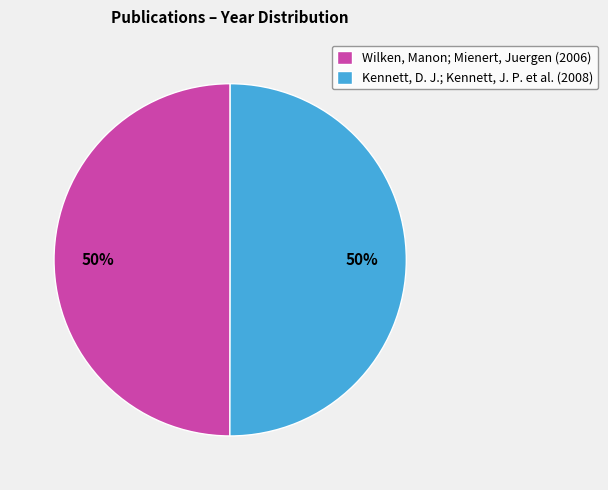

Approximately how many times larger is the value at Wilken, Manon; Mienert, Juergen (2006) compared to Kennett, D. J.; Kennett, J. P. et al. (2008)?

1.0